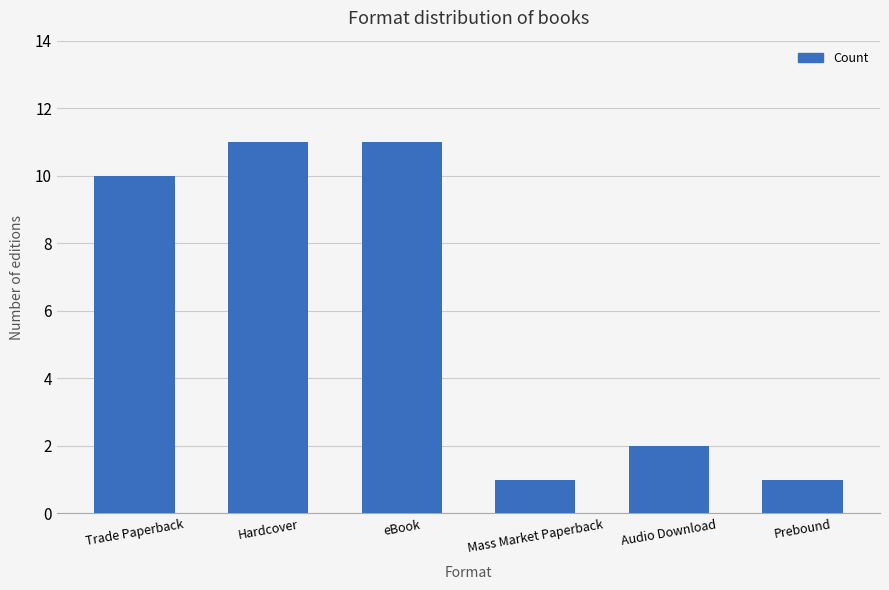

How many data points does each series have?

6